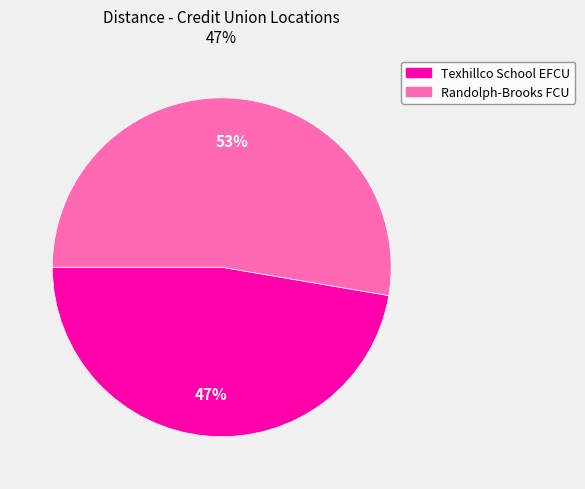

To the nearest percent, what portion does Texhillco School EFCU represent?

47%